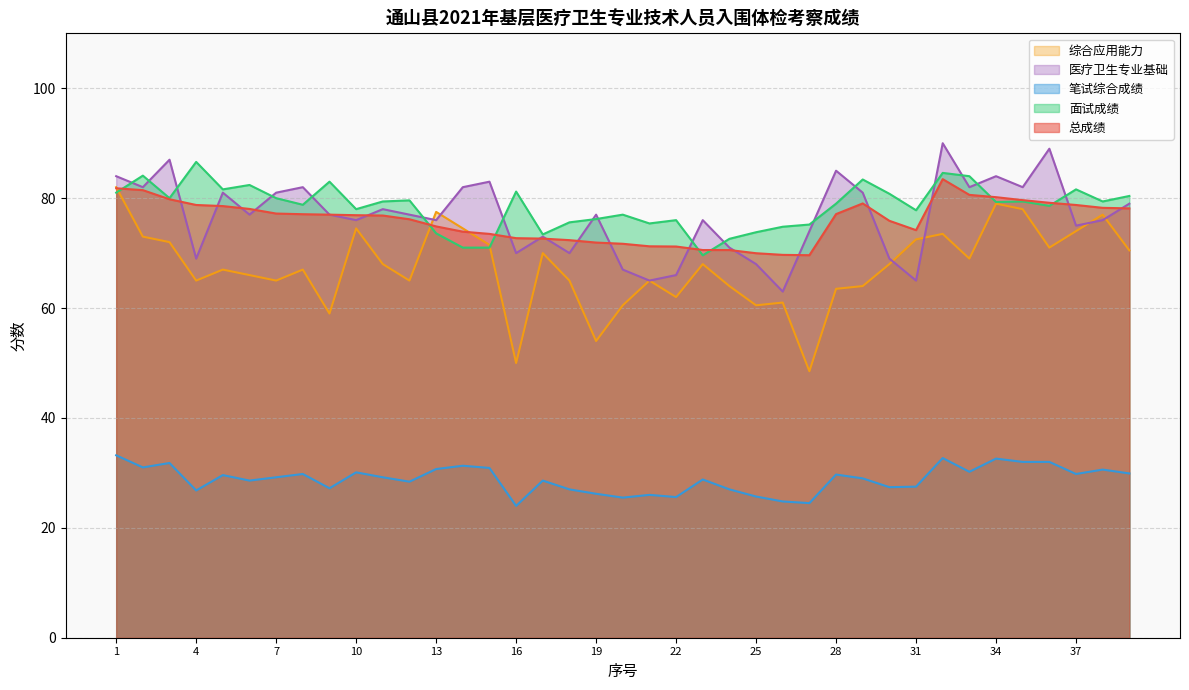

What is the average value of the 医疗卫生专业基础 series?

76.6